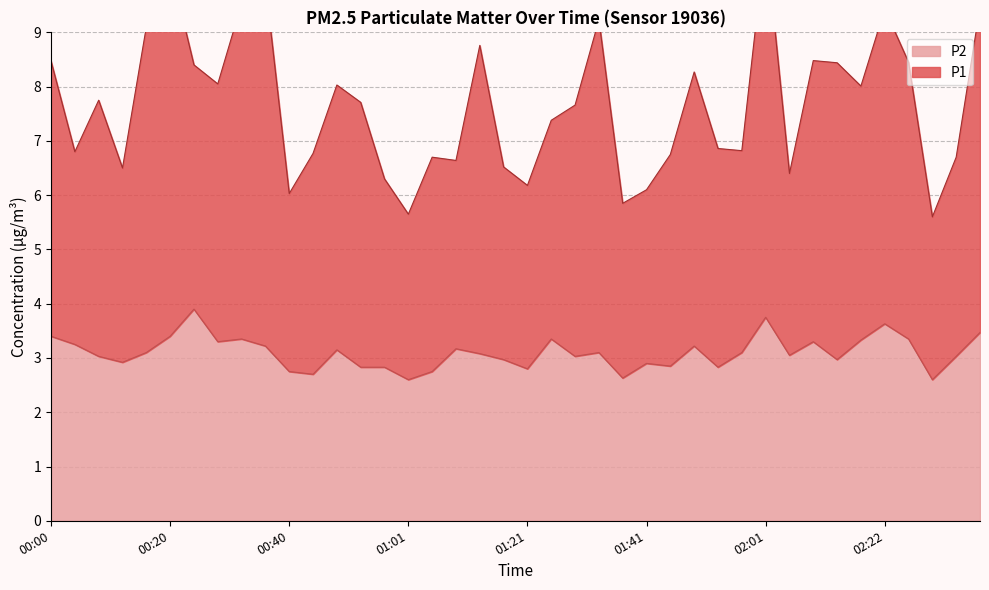

How many data points in P2 are less than 3?

15